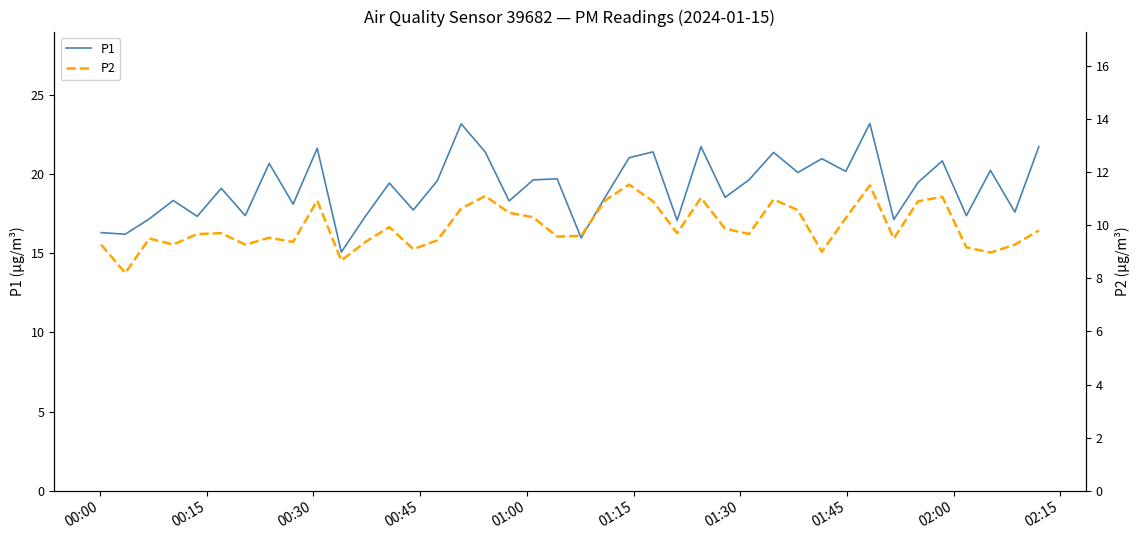

How many series are shown in this chart?

2